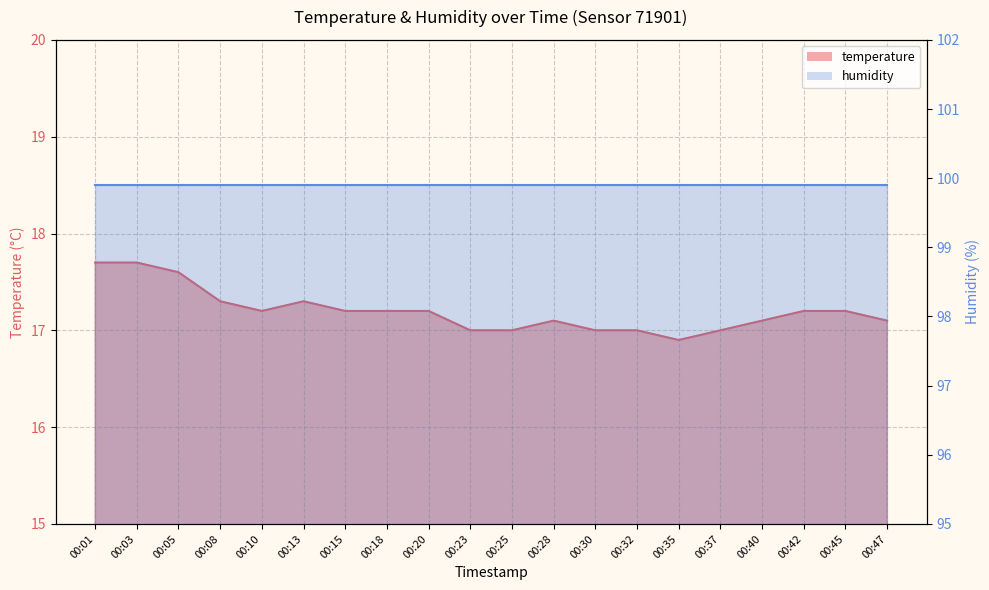

The chart shows a value of 17.7 at 00:03. True or false?

True